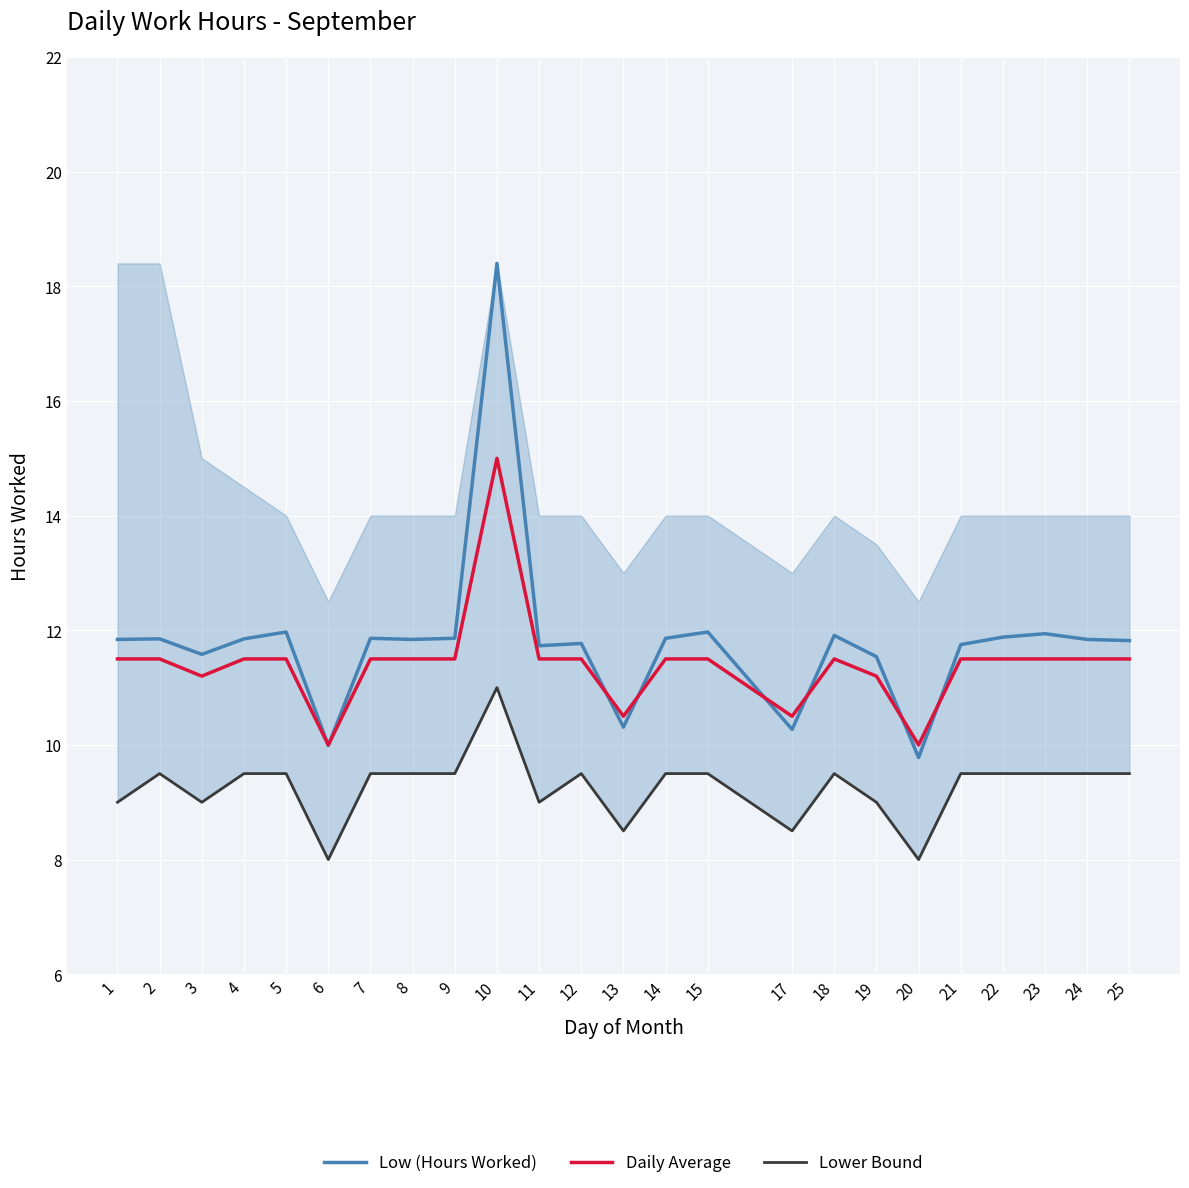

At 7, list the series in order from smallest to largest.

Lower Bound, Daily Average, Low (Hours Worked)